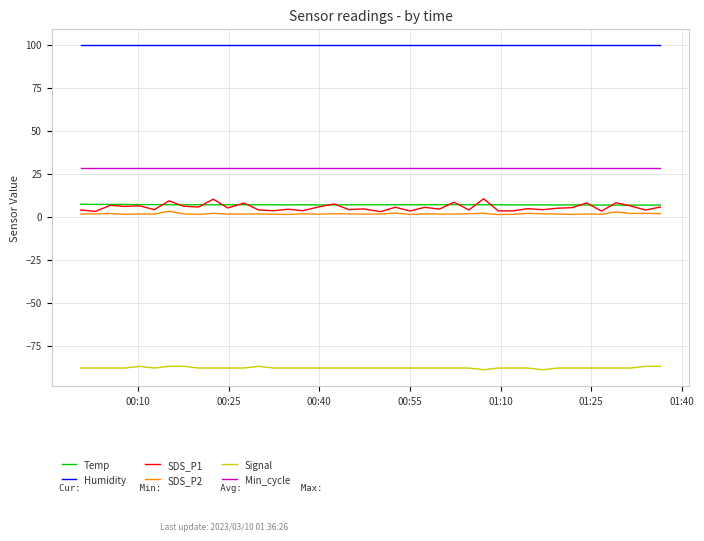

Which series has the largest total across all categories?

Humidity